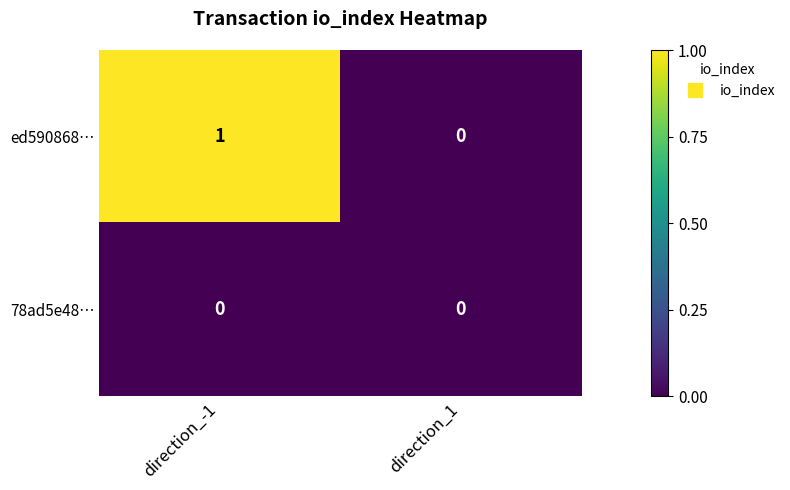

Which series has the largest total across all categories?

ed590868…